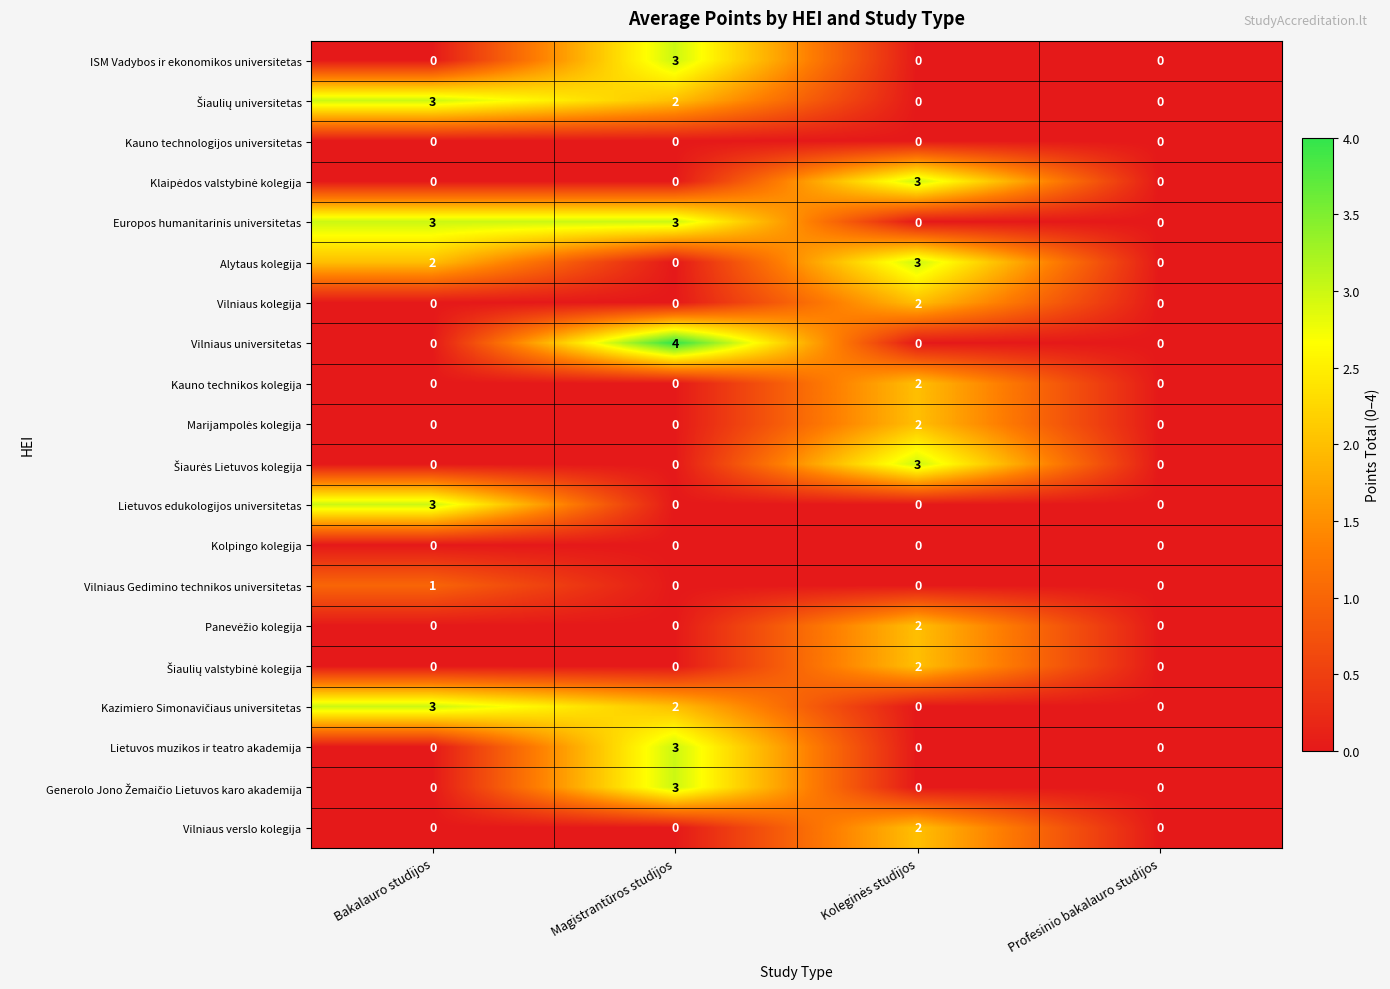

At which label does Lietuvos muzikos ir teatro akademija reach its peak?

Magistrantūros studijos